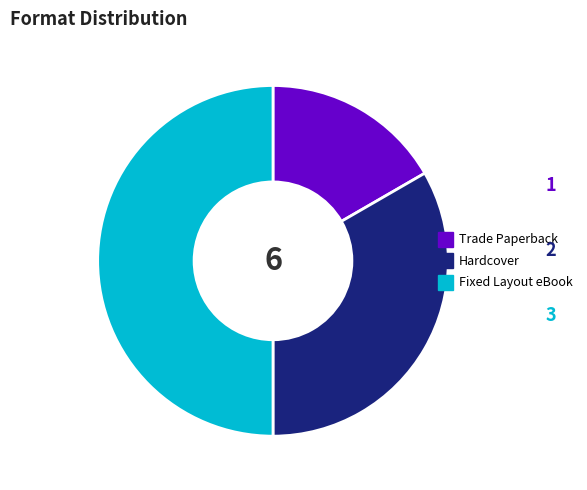

What is the ratio of the value at Fixed Layout eBook to the value at Trade Paperback?

3.0